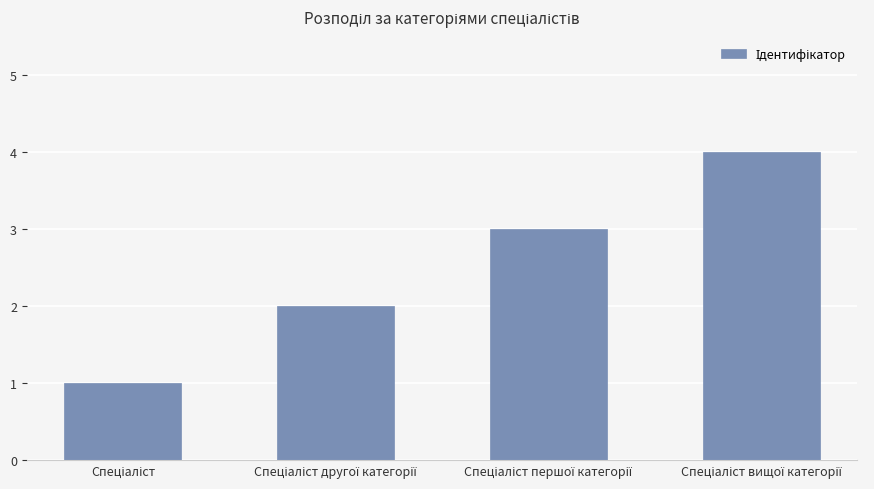

What is the maximum value shown in the chart?

4